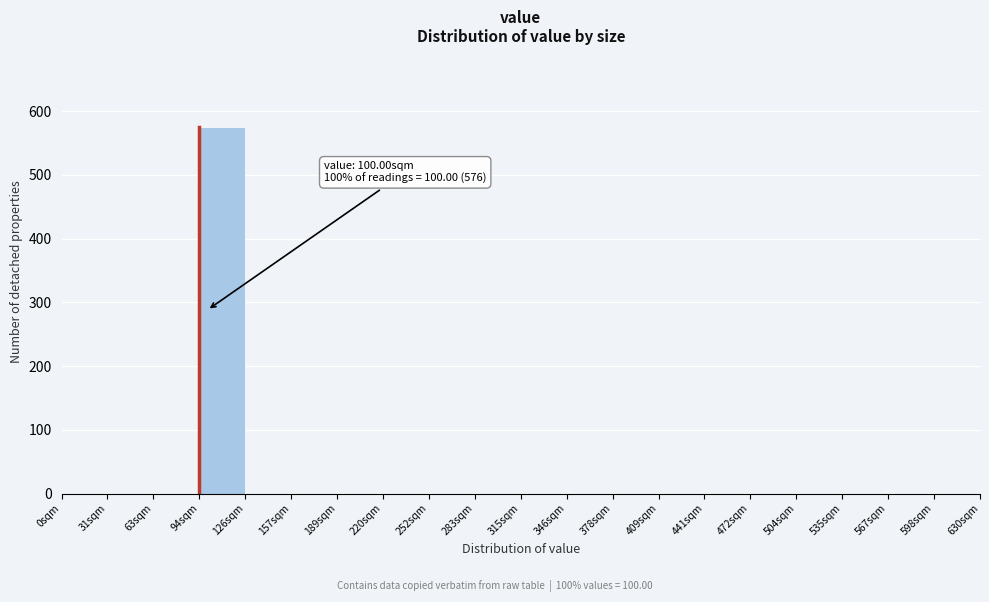

Over which range of the x-axis is the bar tallest?

94.5 to 126.0